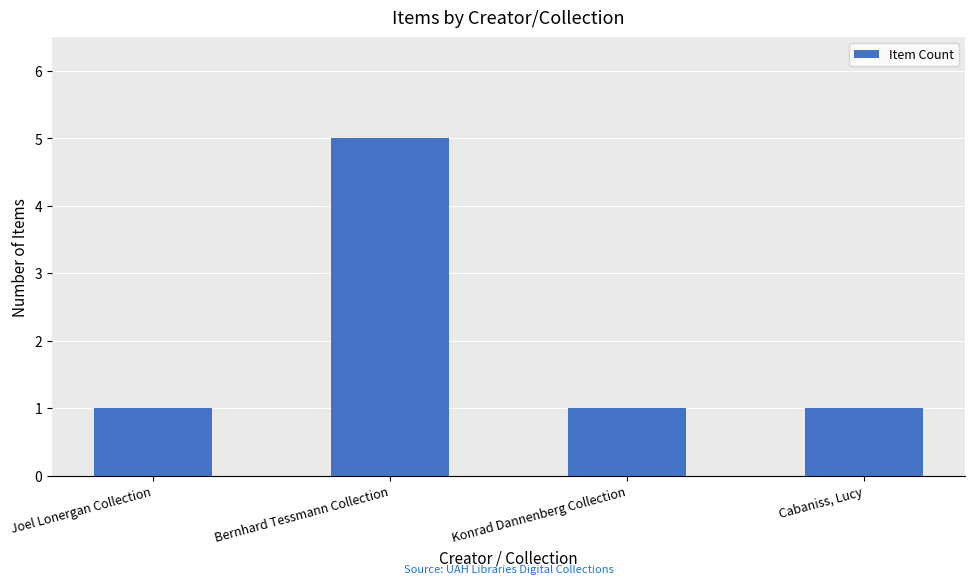

The value at Bernhard Tessmann Collection is 9. True or false?

False